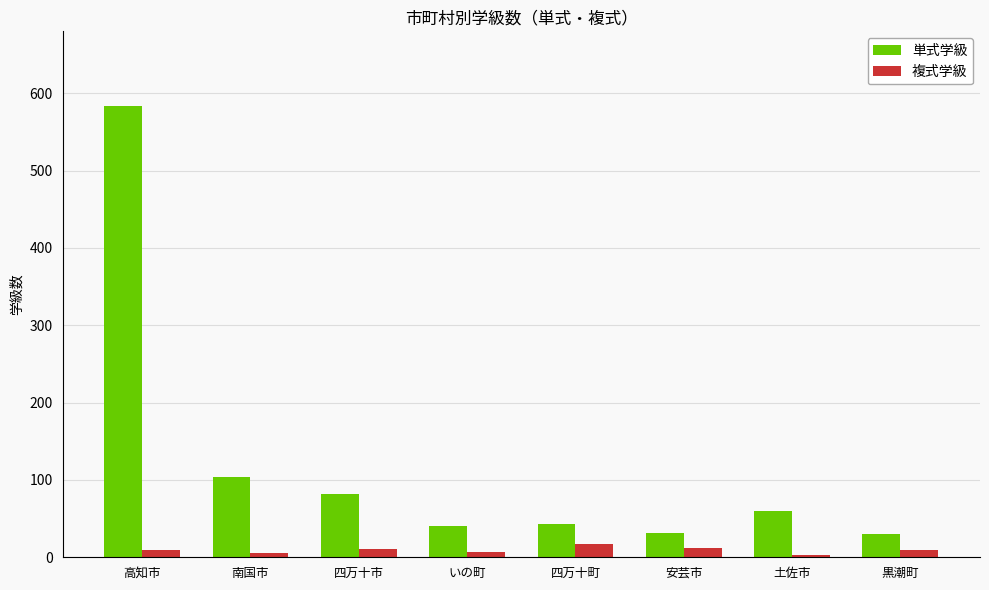

Where is 単式学級 nearest to the value 307?

南国市